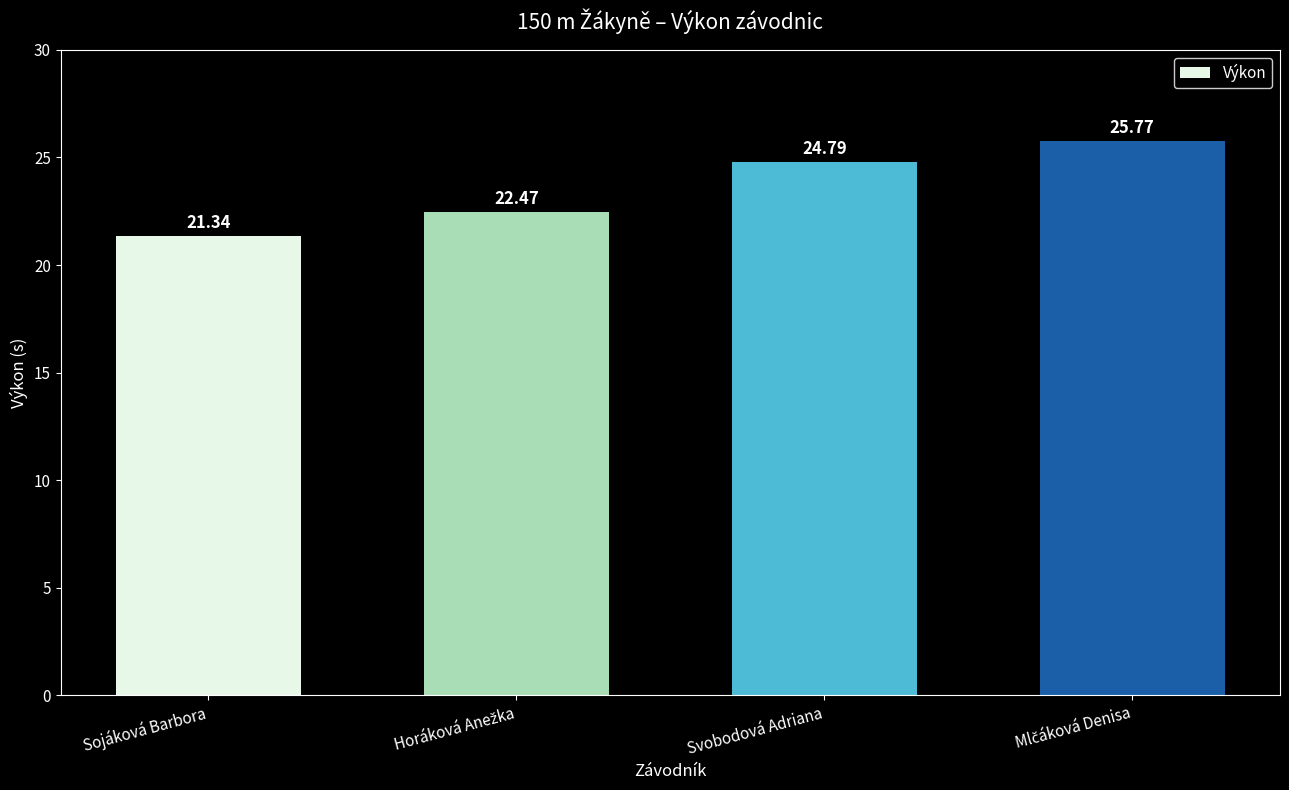

What is the ratio of the value at Sojáková Barbora to the value at Svobodová Adriana?

0.9